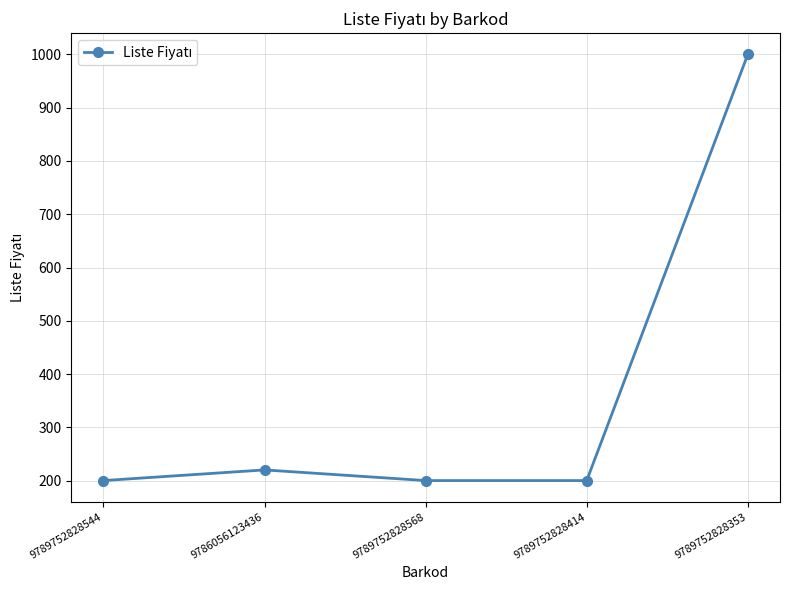

Reading left to right, what are all the values shown in this chart?

200	220	200	200	1000